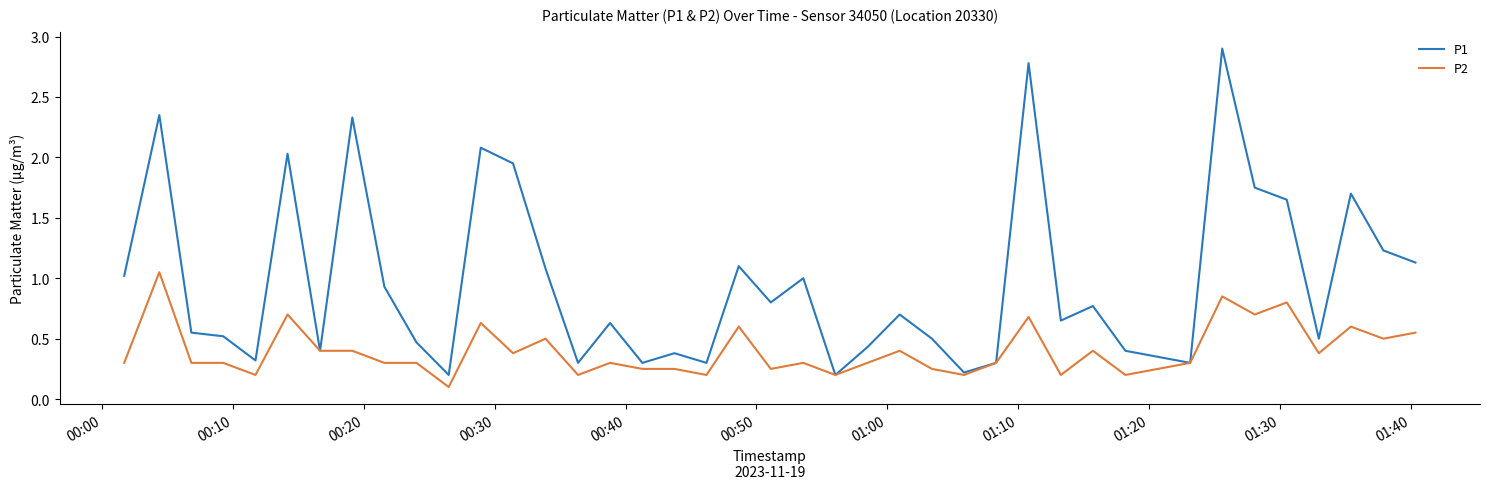

Which series has the widest spread of values?

P1